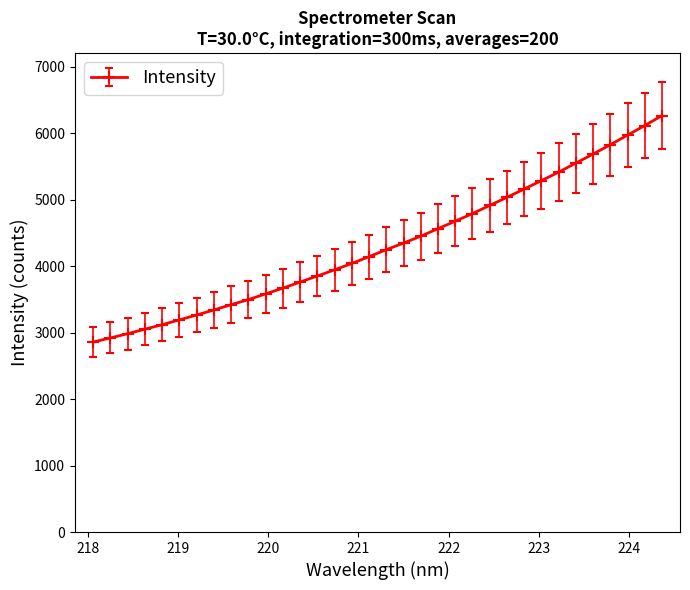

Is this an area chart (filled region under the line)?

No